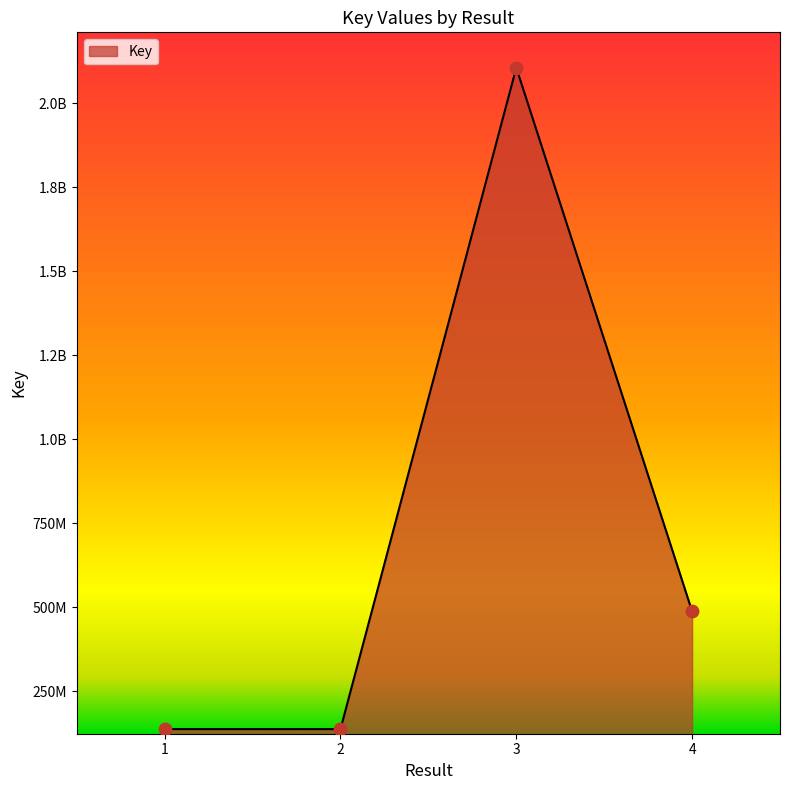

Approximately how many times larger is the value at 2 compared to 1?

1.0